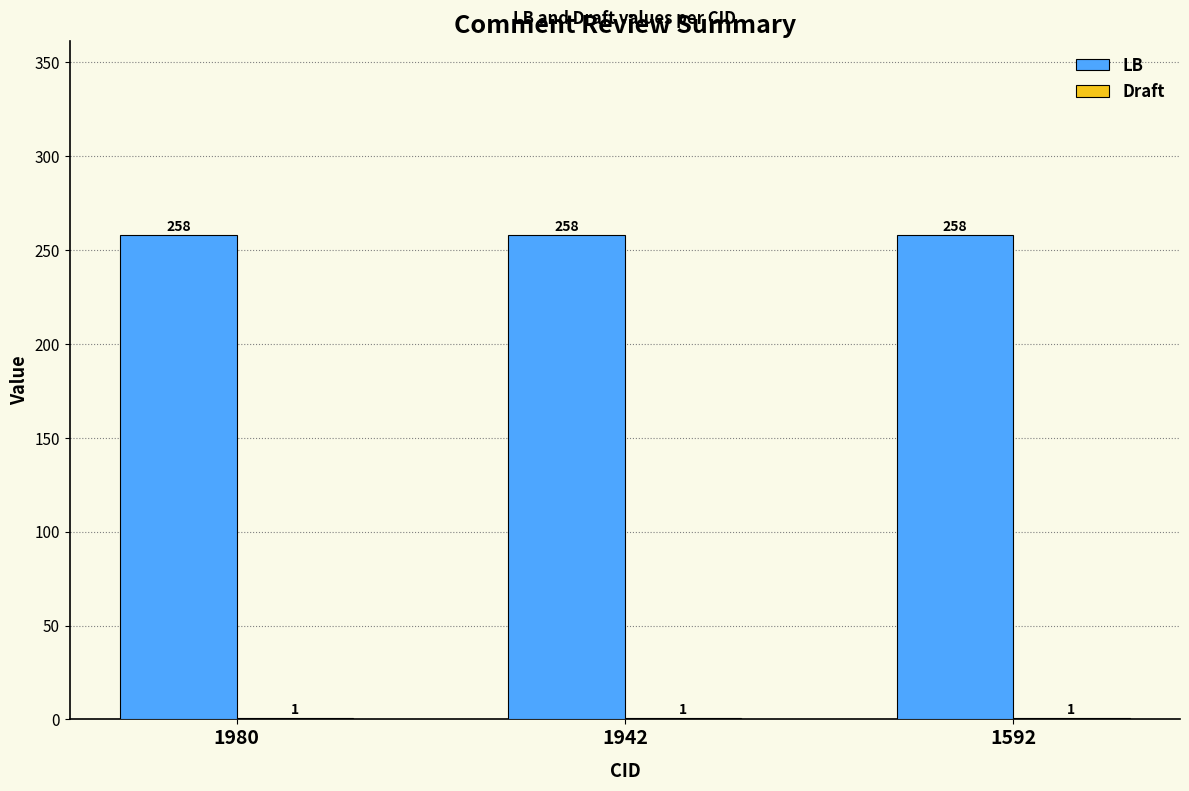

What is the total value across all series at 1980?

259